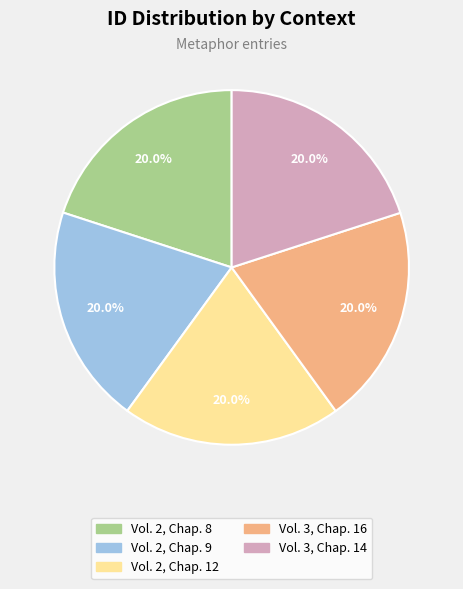

Approximately how many times larger is the value at Vol. 2, Chap. 8 compared to Vol. 2, Chap. 12?

1.0